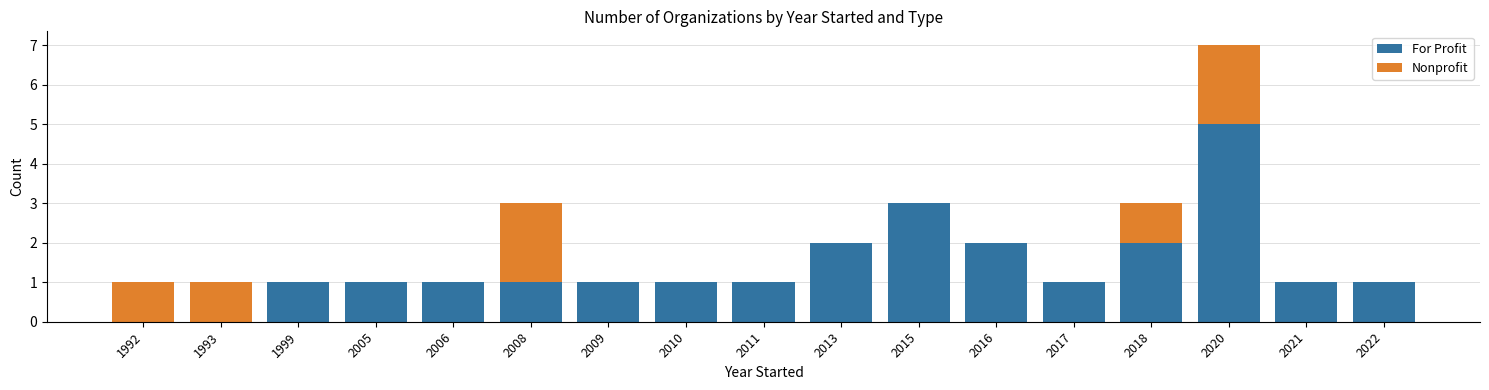

How many categories are shown in the chart?

17